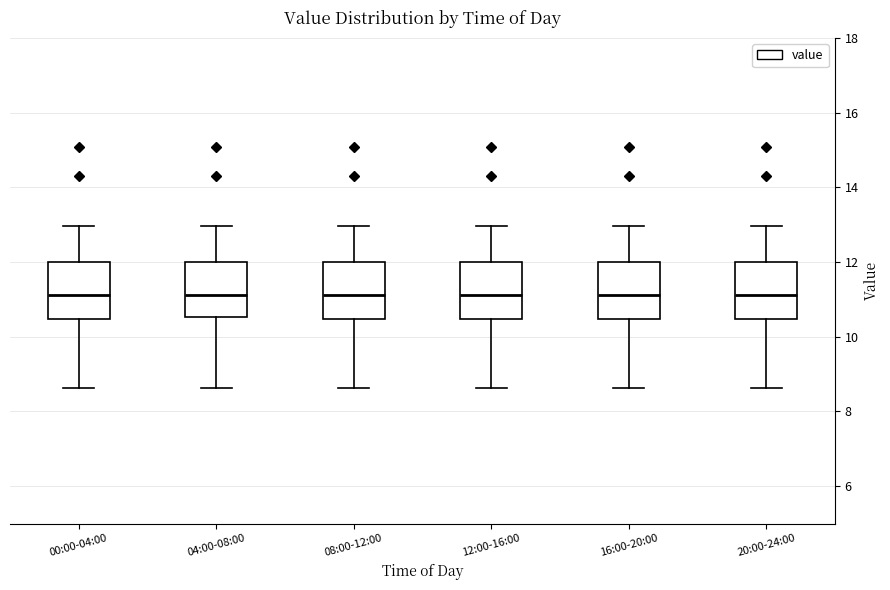

Reading left to right, read every box against the y-axis: the position of its median line, the range the box covers, and the ends of its whiskers. The values are not printed on the chart, so give them approximately, as read against the axis.

00:00-04:00: median 11.2, box 10.4 to 12.0, whiskers 8.6 to 13.0
04:00-08:00: median 11.2, box 10.6 to 12.0, whiskers 8.6 to 13.0
08:00-12:00: median 11.2, box 10.4 to 12.0, whiskers 8.6 to 13.0
12:00-16:00: median 11.2, box 10.4 to 12.0, whiskers 8.6 to 13.0
16:00-20:00: median 11.2, box 10.4 to 12.0, whiskers 8.6 to 13.0
20:00-24:00: median 11.2, box 10.4 to 12.0, whiskers 8.6 to 13.0